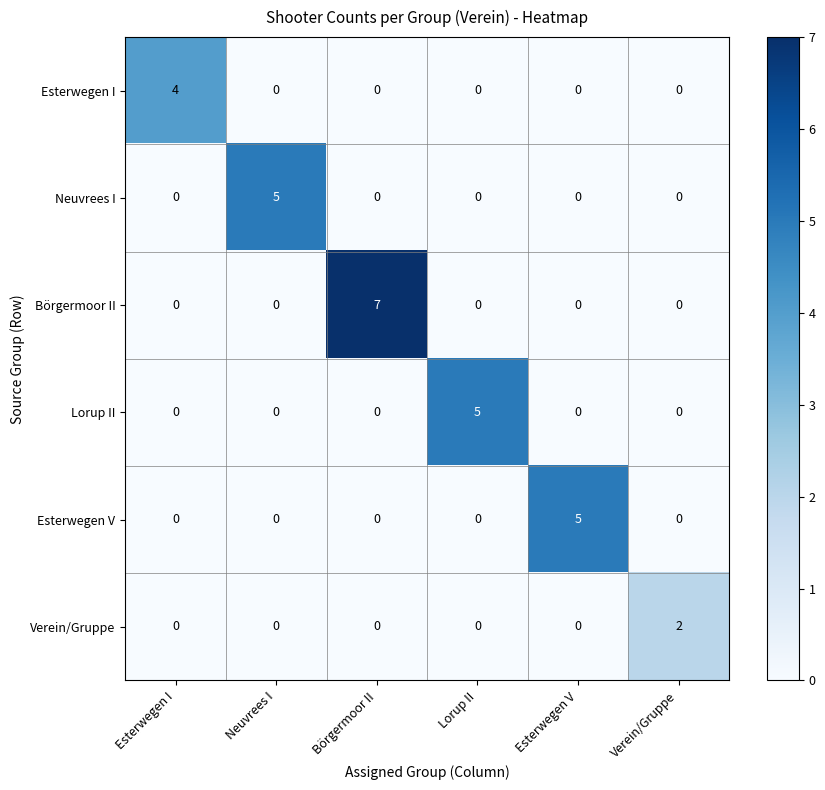

Count the Esterwegen I values in the range 0 to 1.

5